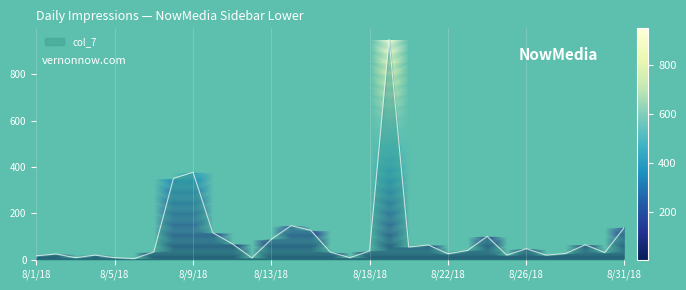

What is the maximum value shown in the chart?

950